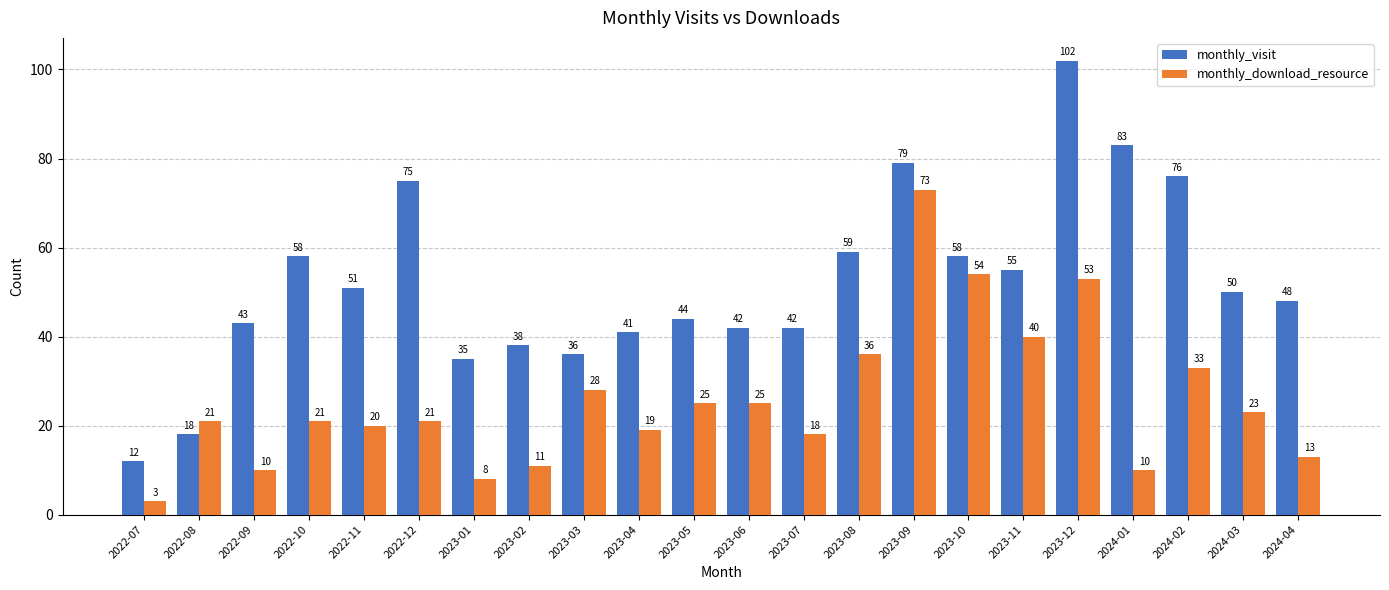

What is the smallest value displayed?

3